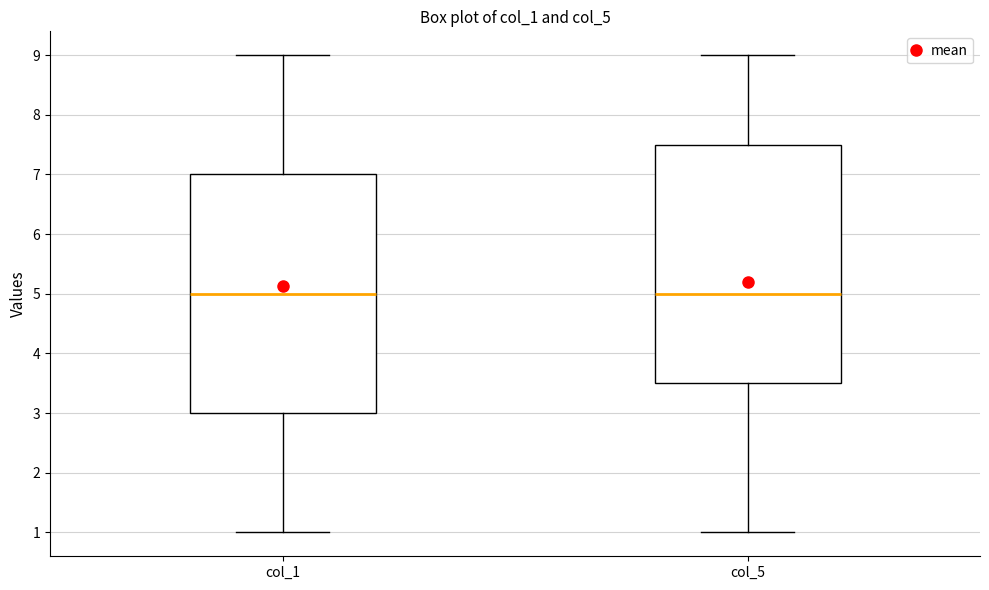

Reading left to right, read every box against the y-axis: the position of its median line, the range the box covers, and the ends of its whiskers. The values are not printed on the chart, so give them approximately, as read against the axis.

col_1: median 5.0, box 3.0 to 7.0, whiskers 1.0 to 9.0
col_5: median 5.0, box 3.5 to 7.5, whiskers 1.0 to 9.0